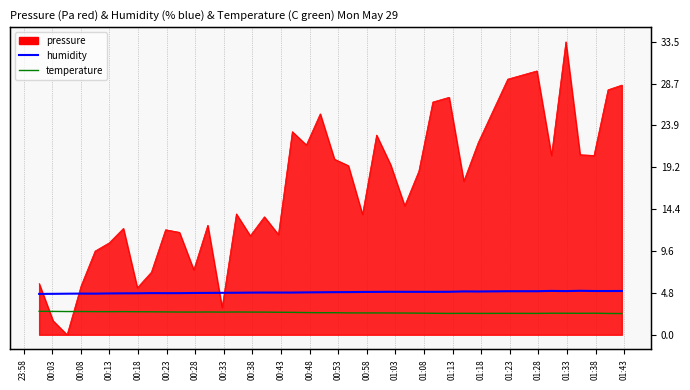

What is the value of the temperature point at the 9th from the left?

2.6